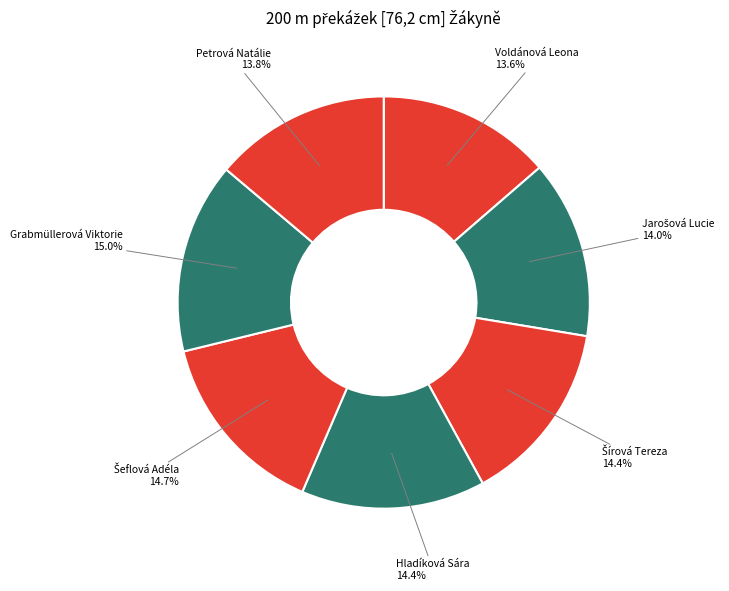

Approximately how many times larger is the value at Voldánová Leona compared to Hladíková Sára?

0.9